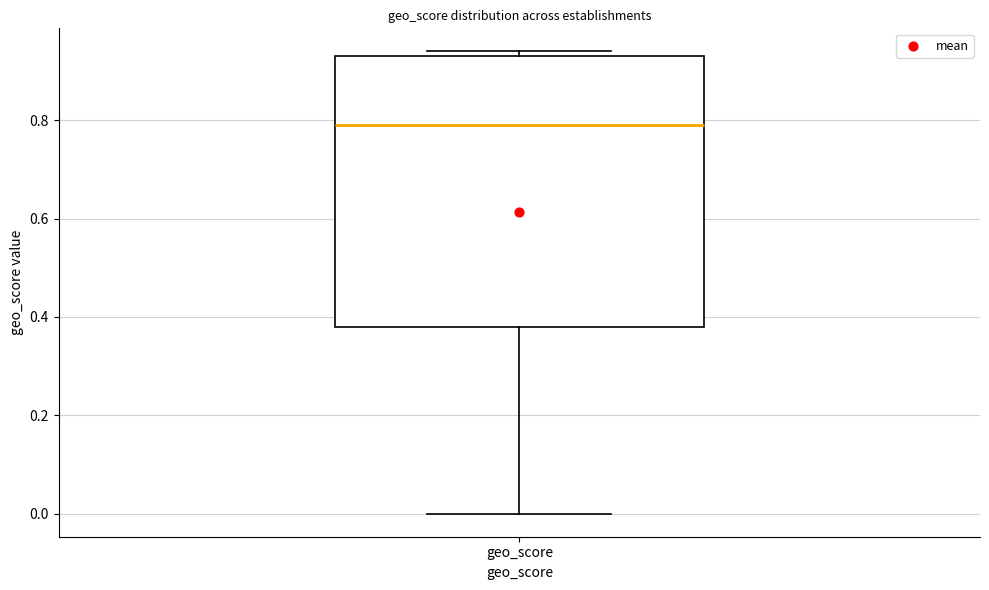

Read this box plot against the y-axis: the position of the median line, the range covered by the box, and the ends of both whiskers. The values are not printed on the chart, so give them approximately, as read against the axis.

median 0.80, box 0.38 to 0.94, whiskers 0.00 to 0.94 (just above the box's upper edge)